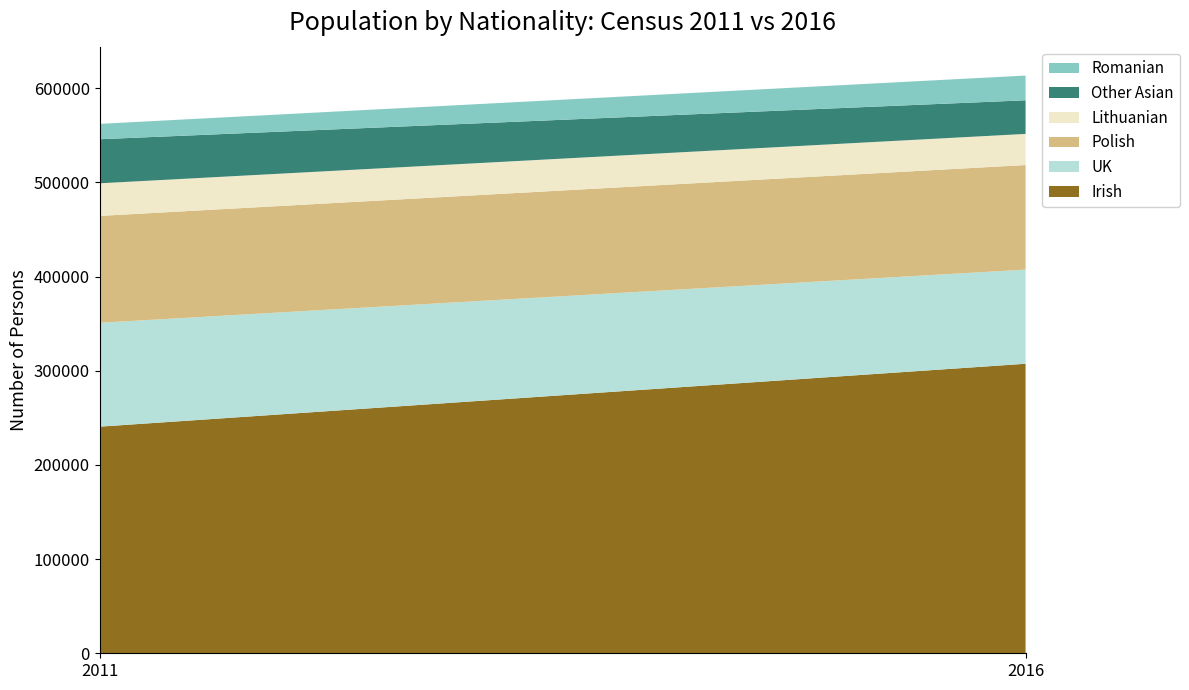

Reading right to left, what are all the values shown in this chart?

Irish: 2016=307412	2011=240621
UK: 2016=99937	2011=110276
Polish: 2016=111068	2011=113501
Lithuanian: 2016=33058	2011=34615
Other Asian: 2016=35681	2011=46793
Romanian: 2016=26267	2011=16314